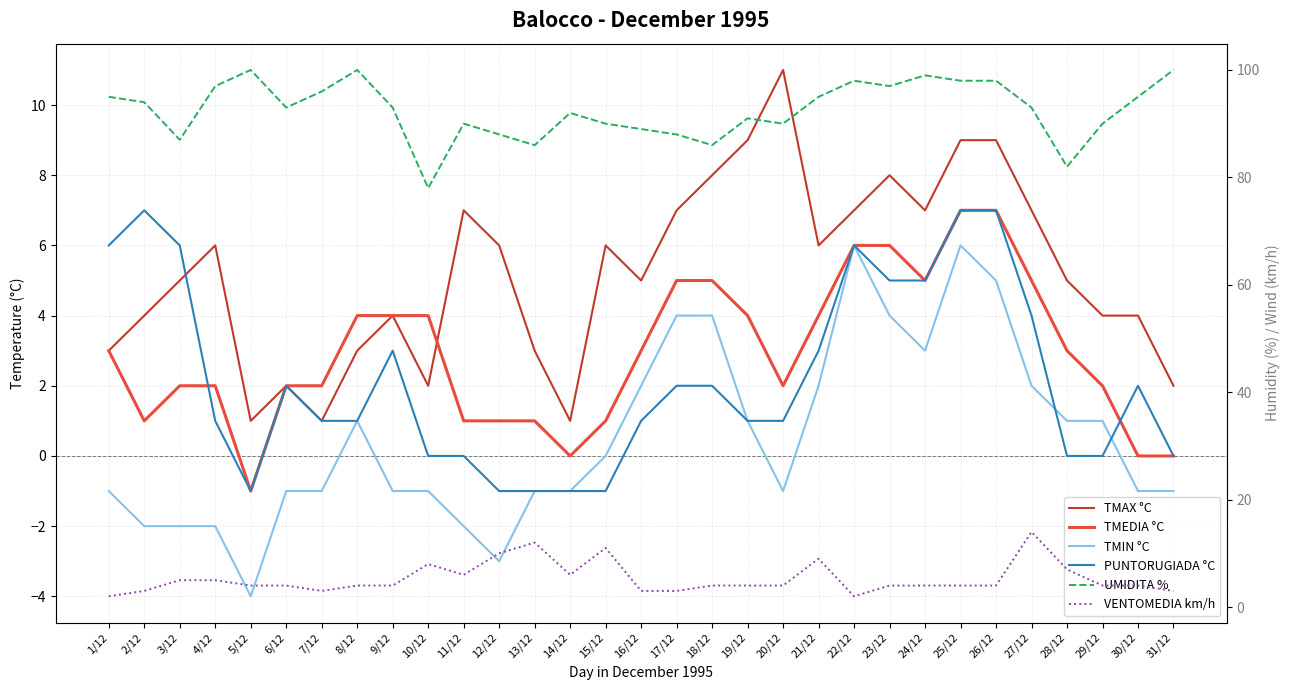

Count the number of categories in the chart.

31